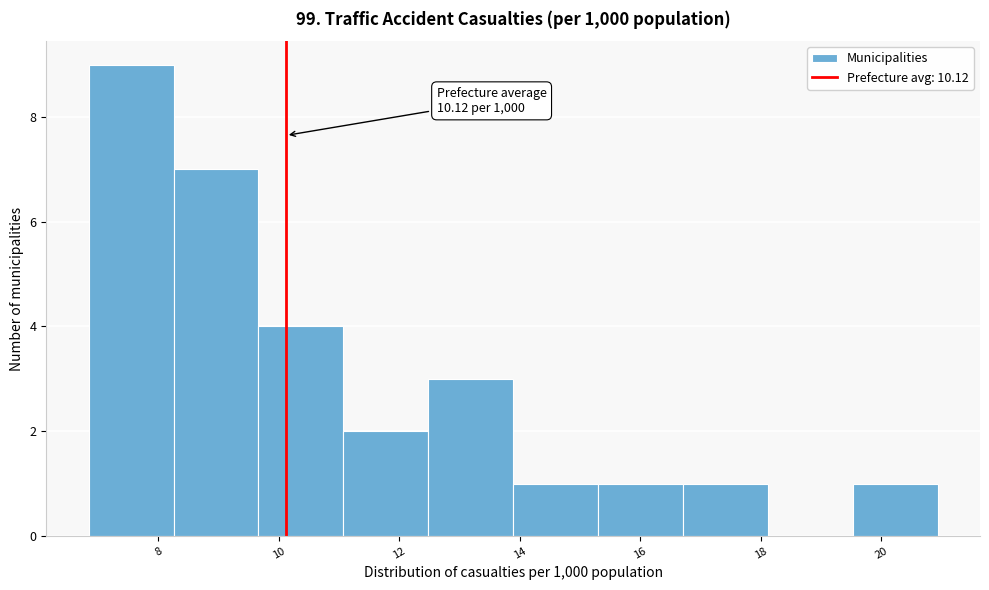

Over which range of the x-axis is the bar tallest?

6.8 to 8.2